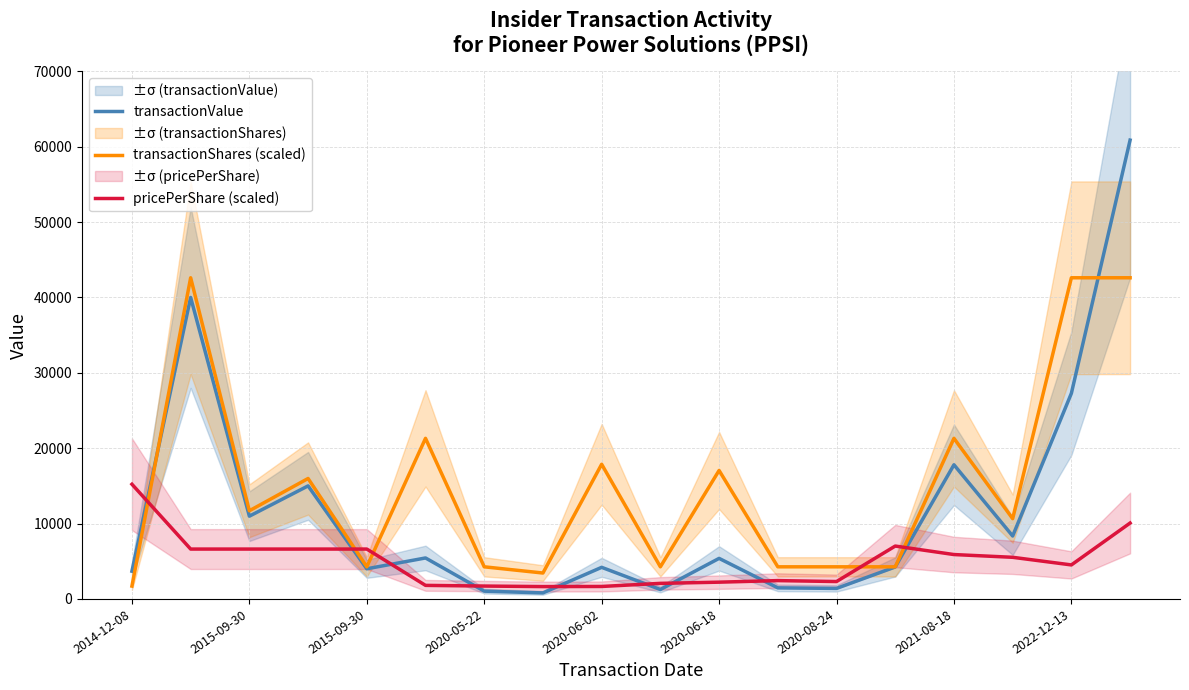

What is the minimum value shown in the chart?

799.0